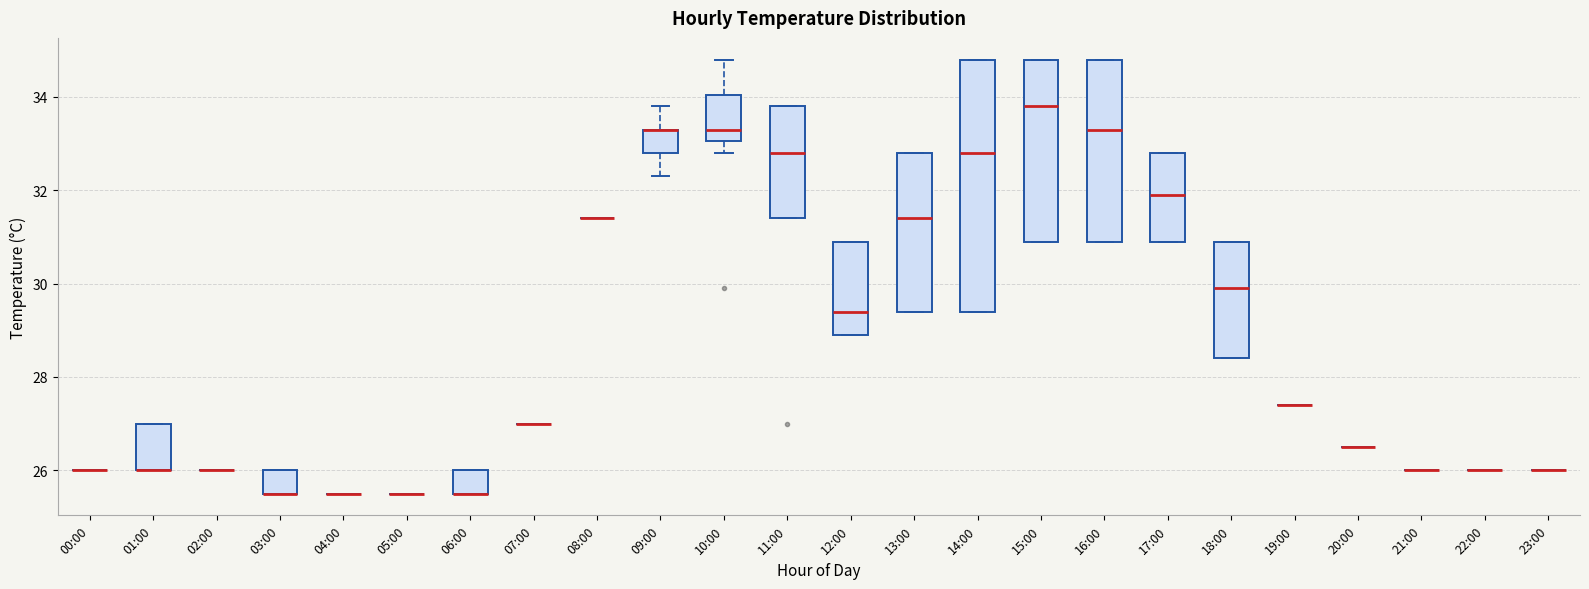

Comparing the boxes themselves (not the whiskers), which one is the tallest?

14:00